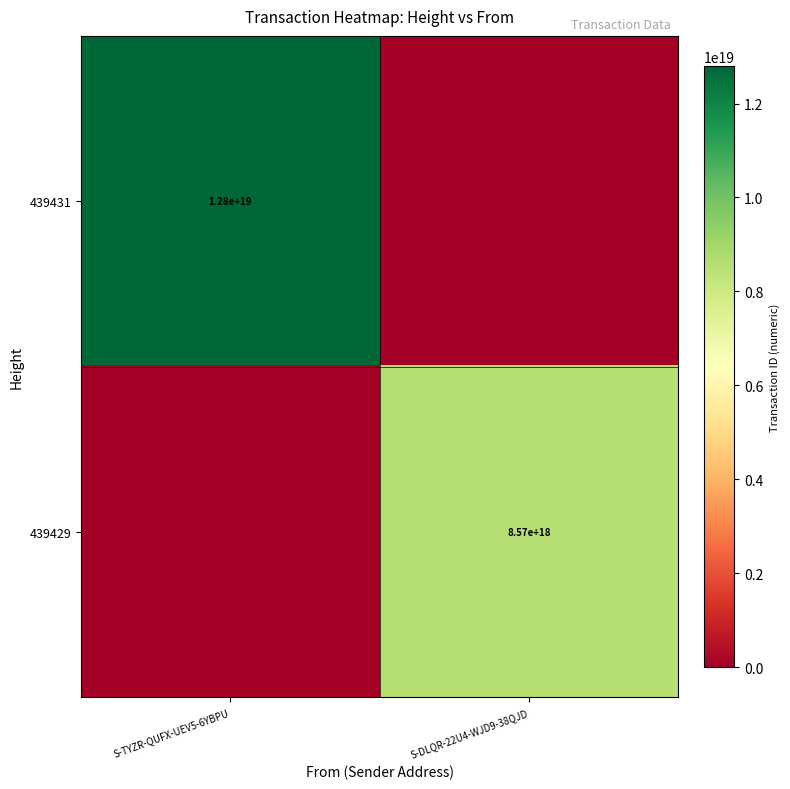

Is it true that 439429 equals 8570000000000000000 at S-DLQR-22U4-WJD9-38QJD?

True